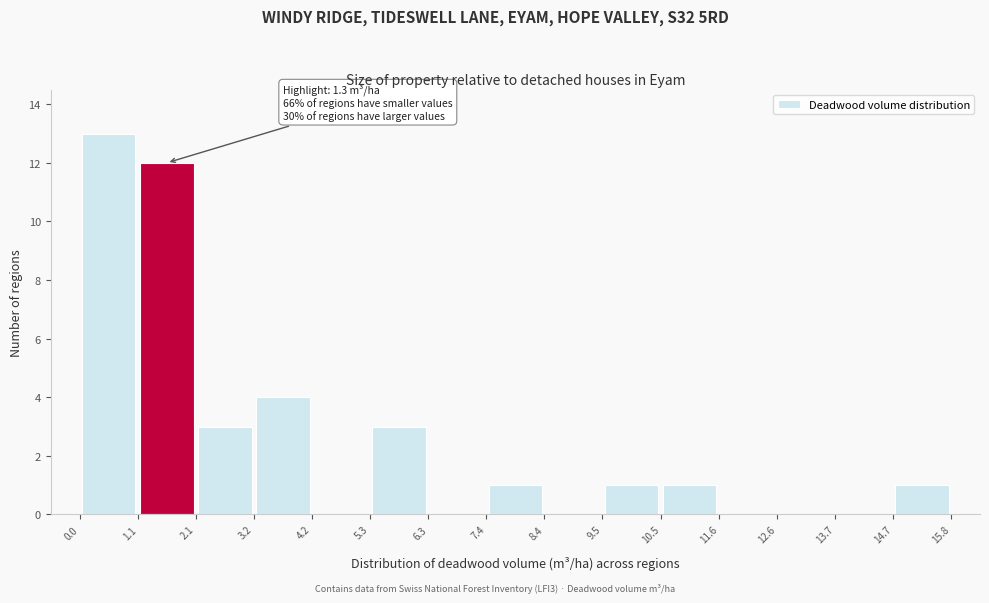

Which range on the x-axis has the tallest bar?

0.0 to 1.1